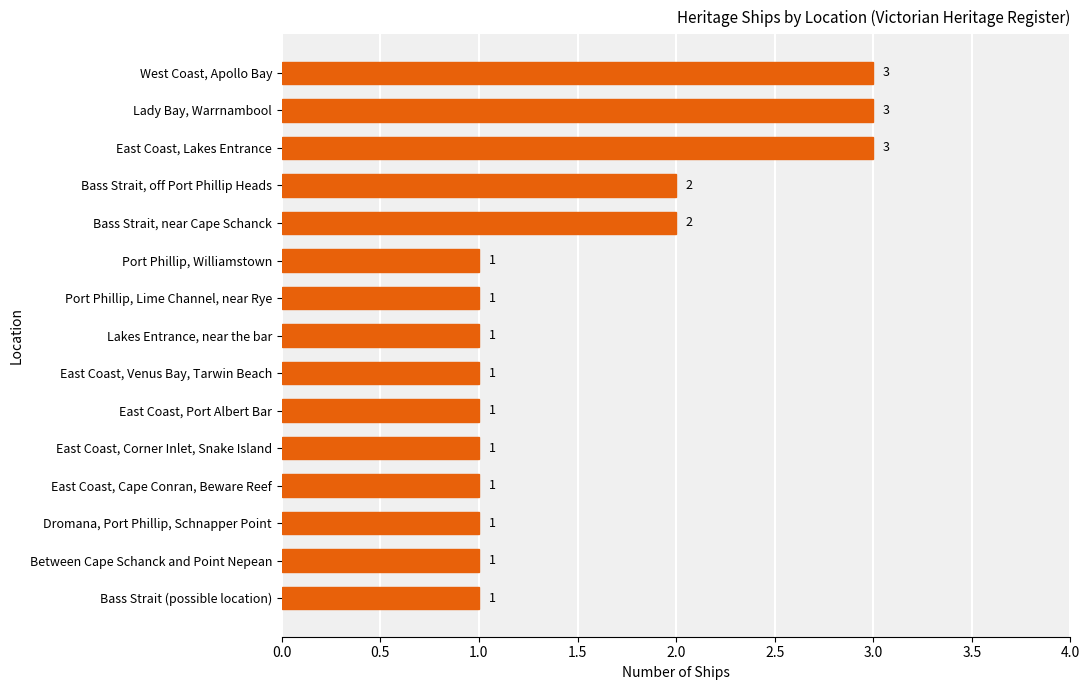

What is the smallest value displayed?

1